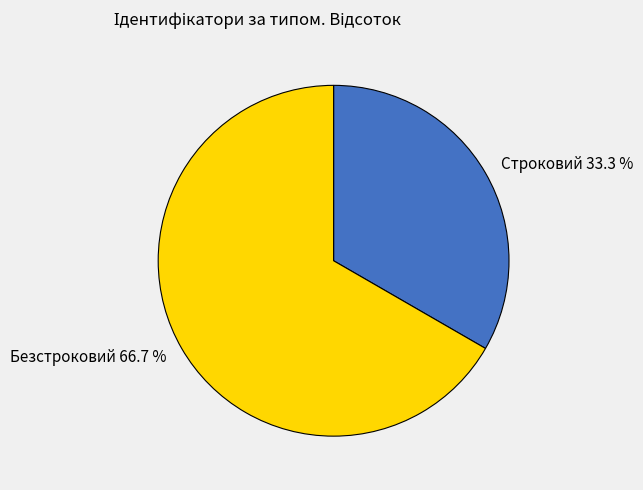

How much of the chart is everything except Безстроковий?

33.3%